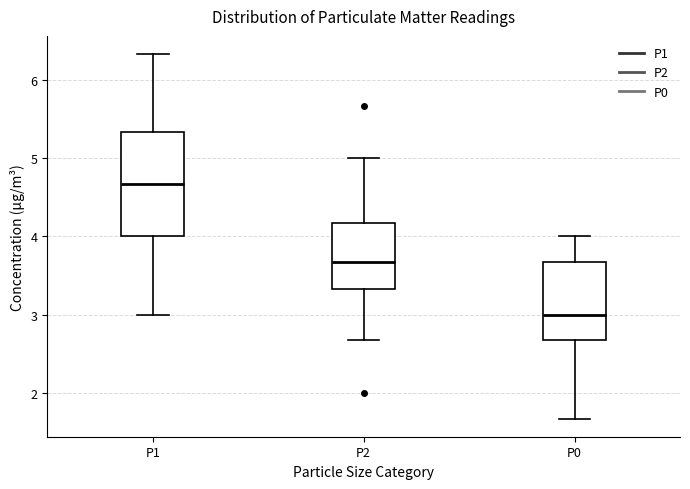

Reading left to right, transcribe this box plot: for each box, give where its median line is, the range the box spans, and where its two whiskers end, as read against the y-axis. The values are not printed on the chart, so give them approximately, as read against the axis.

P1: median 4.7, box 4.0 to 5.3, whiskers 3.0 to 6.3
P2: median 3.7, box 3.3 to 4.2, whiskers 2.7 to 5.0
P0: median 3.0, box 2.7 to 3.7, whiskers 1.7 to 4.0